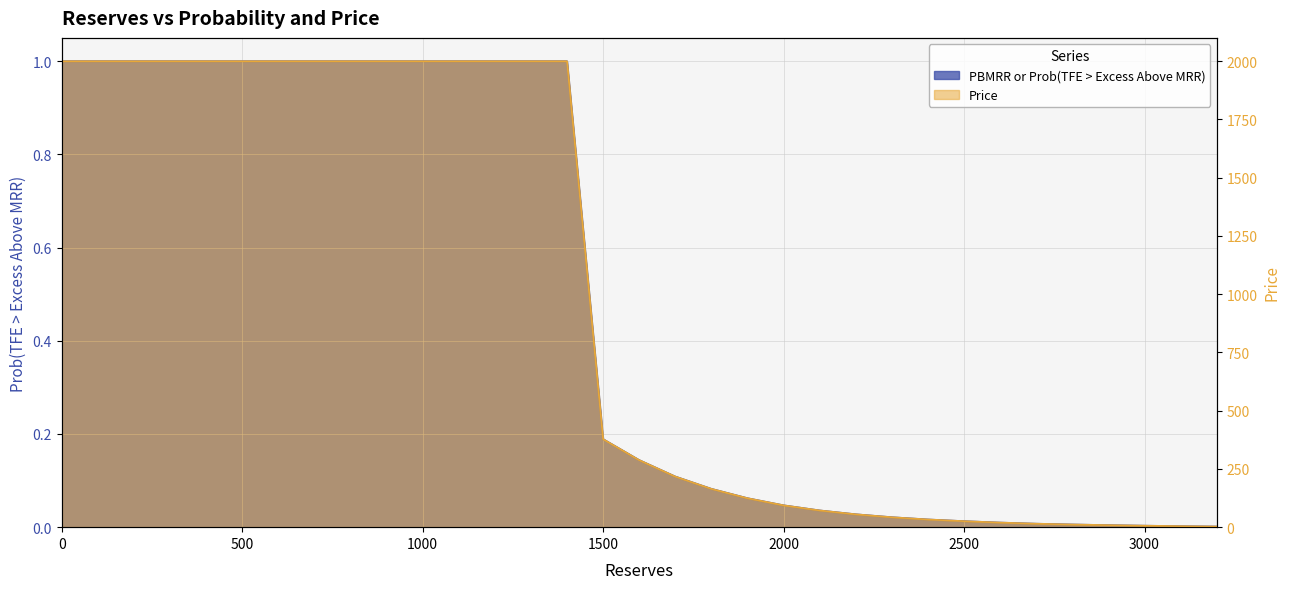

What is the maximum value for Price?

2000.0